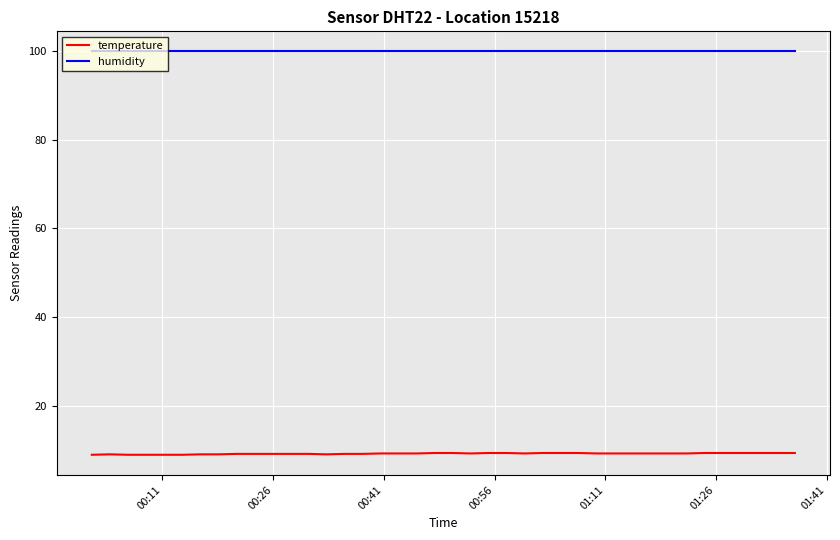

Which series has the largest range (max minus min)?

temperature